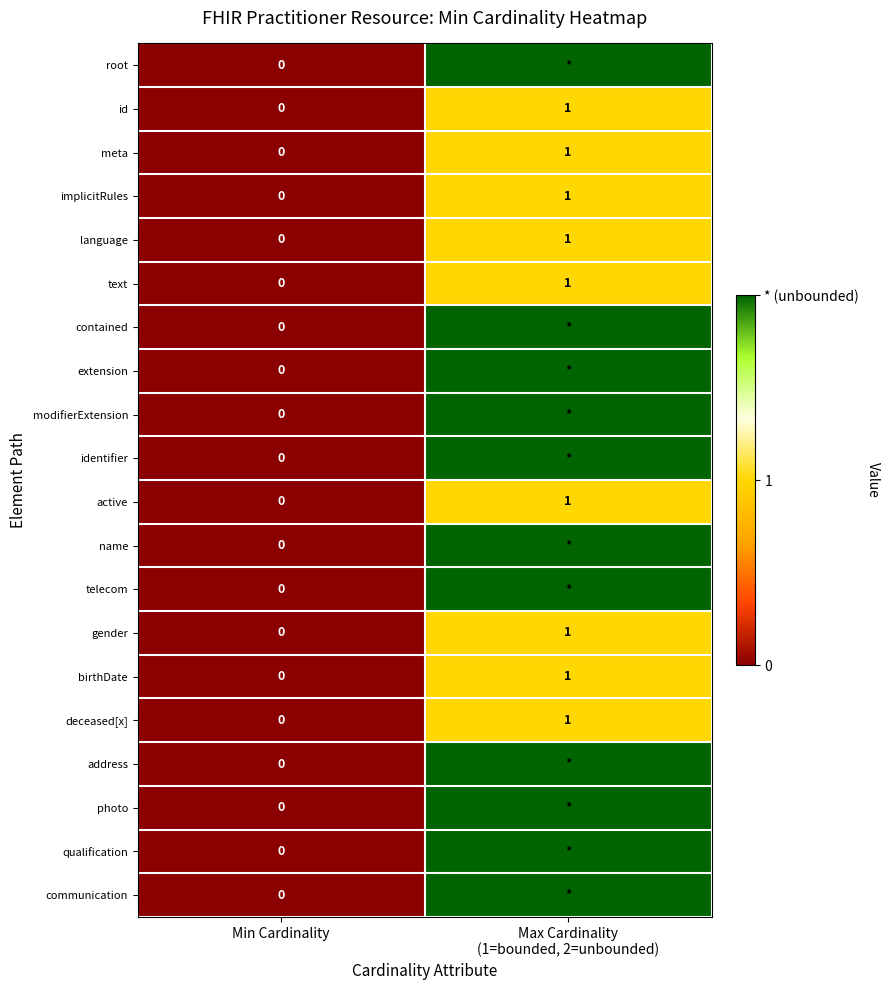

True or false: gender has a value of 1 at Min Cardinality.

False